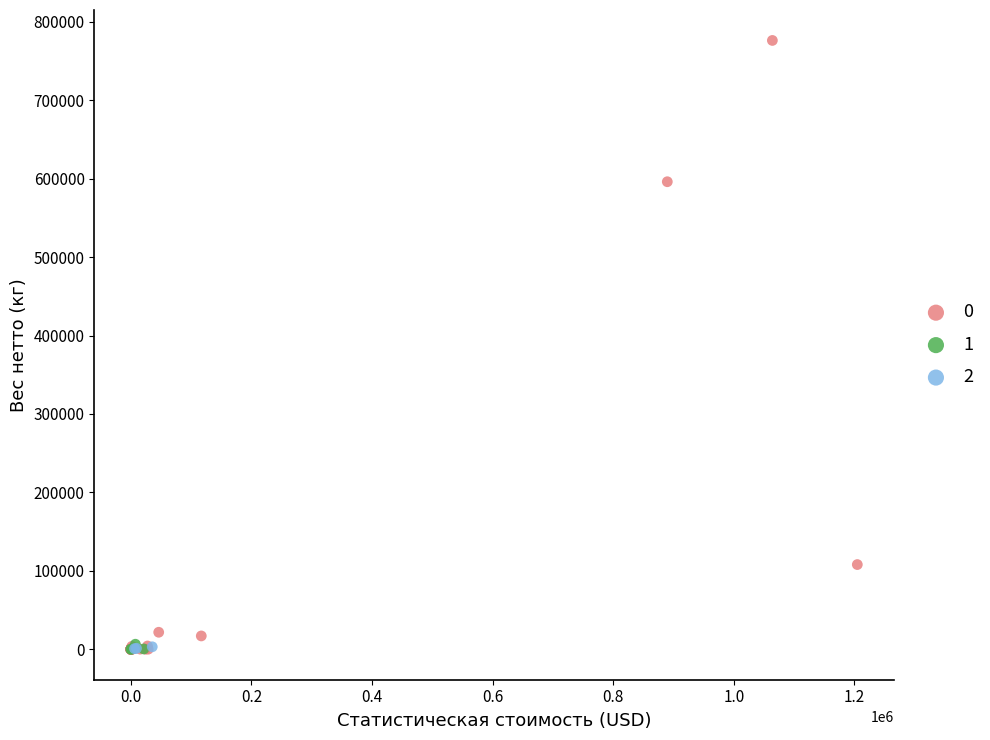

What are all the series names shown in the legend?

0, 1, 2